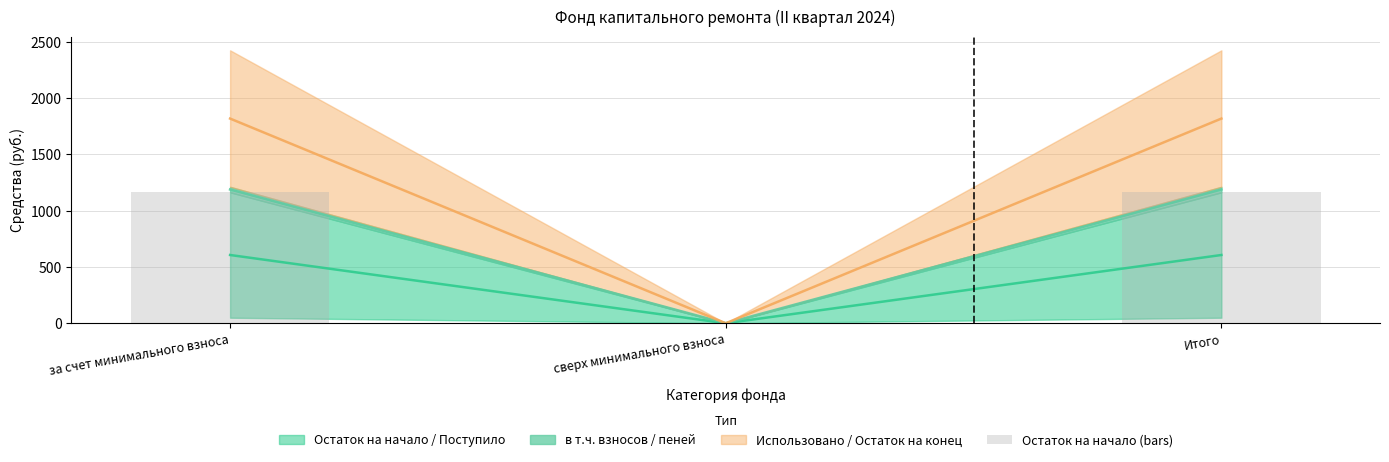

What is the sum of all values?

2327.3